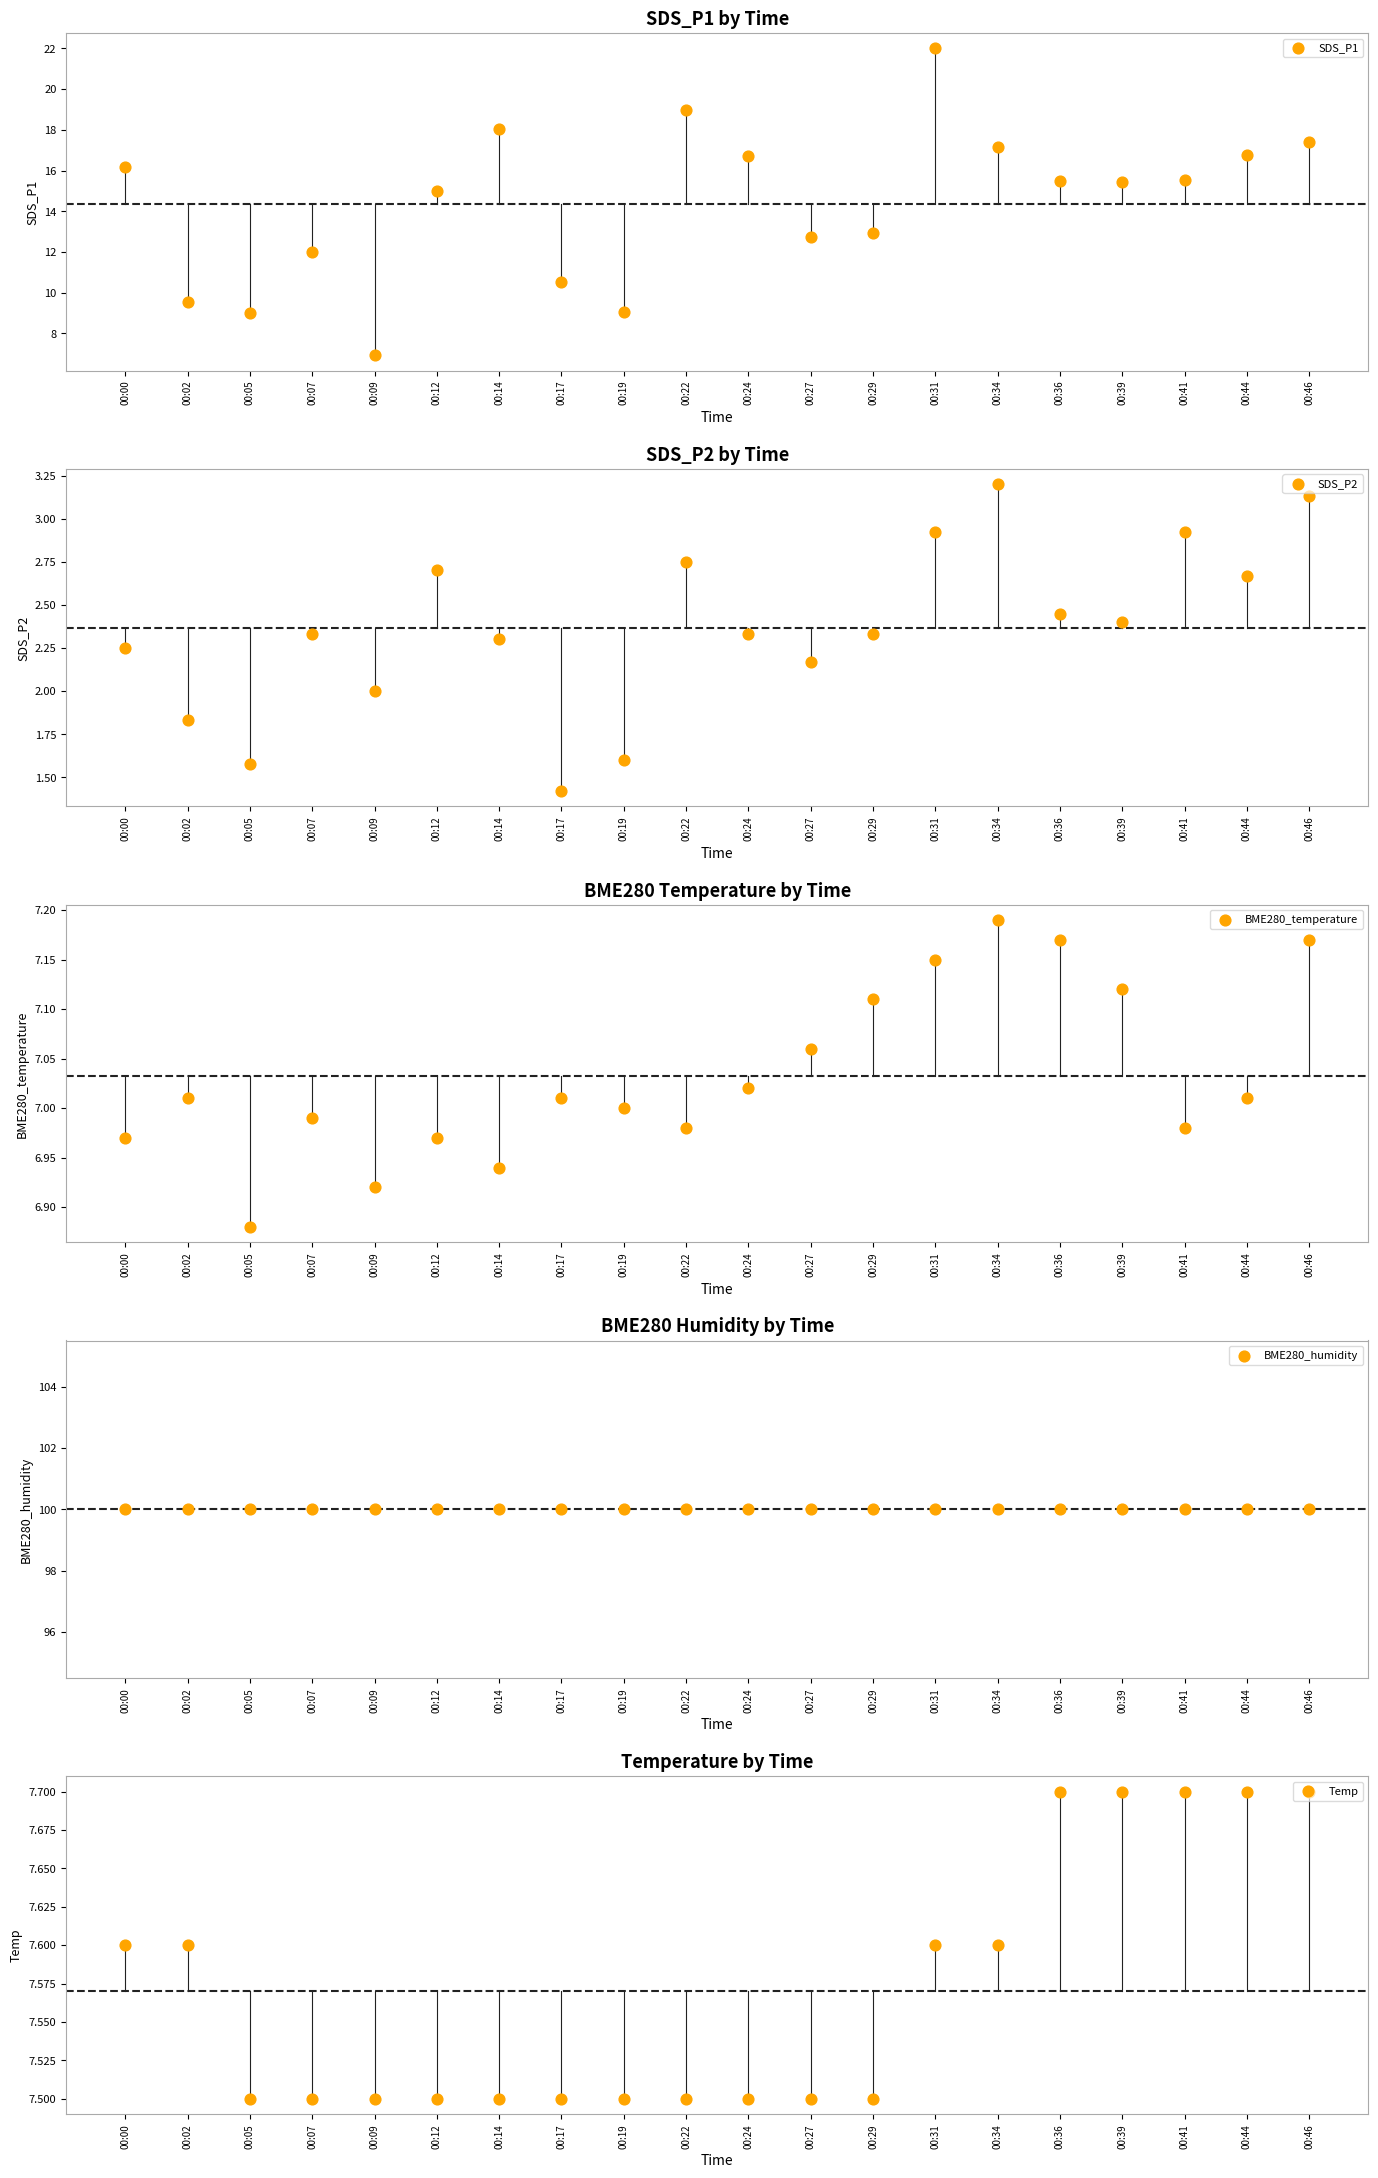

Which series reaches the minimum Y coordinate?

SDS_P2